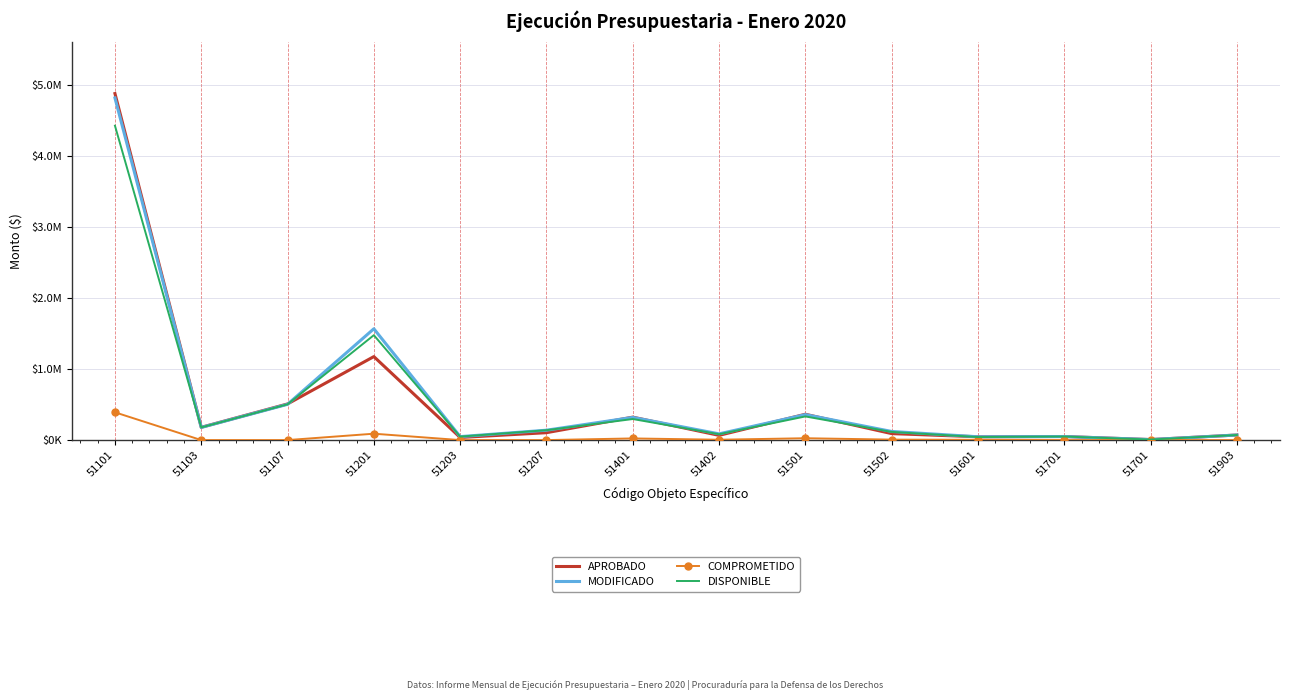

What are all the series names shown in the legend?

APROBADO, MODIFICADO, COMPROMETIDO, DISPONIBLE